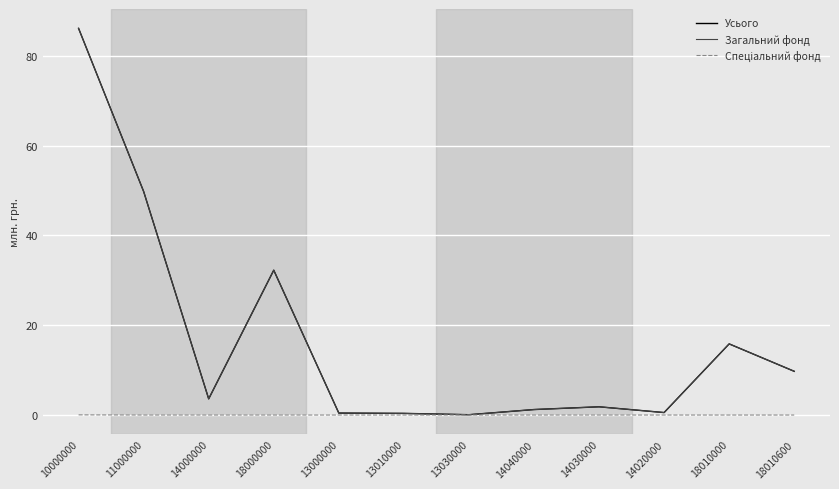

At which category does Усього reach its first local peak?

18000000